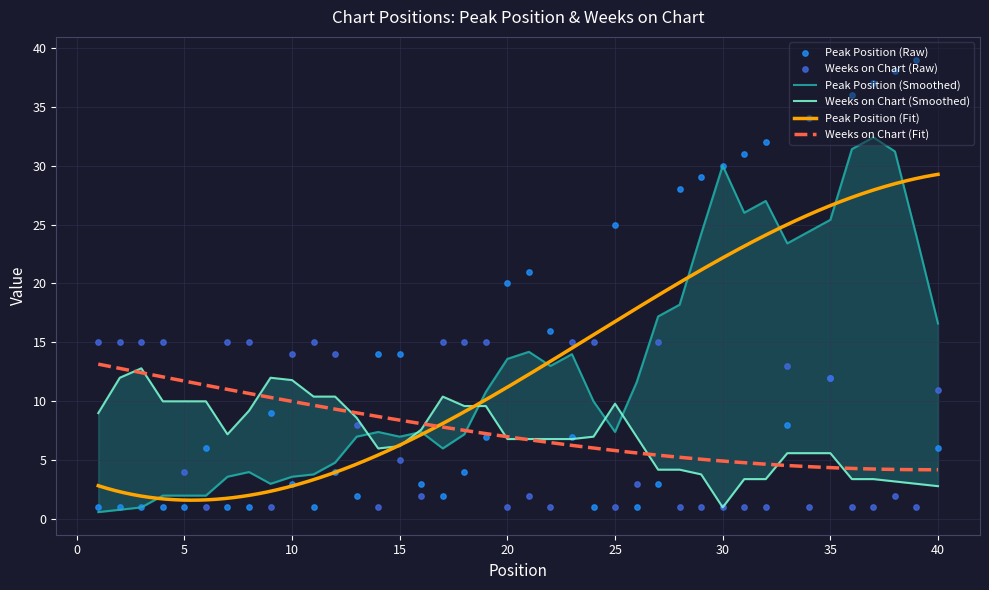

Which series has the largest total across all categories?

Peak Position